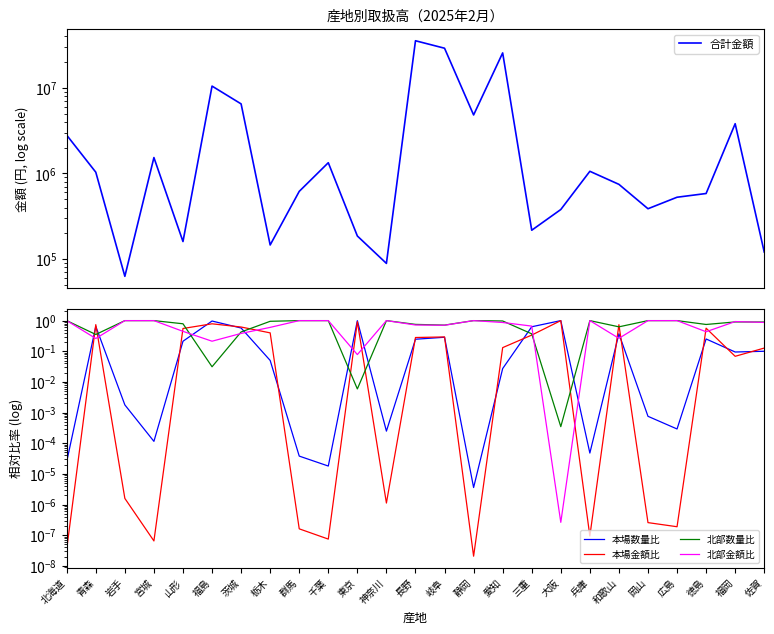

Where is 北部金額比 nearest to the value 0?

大阪